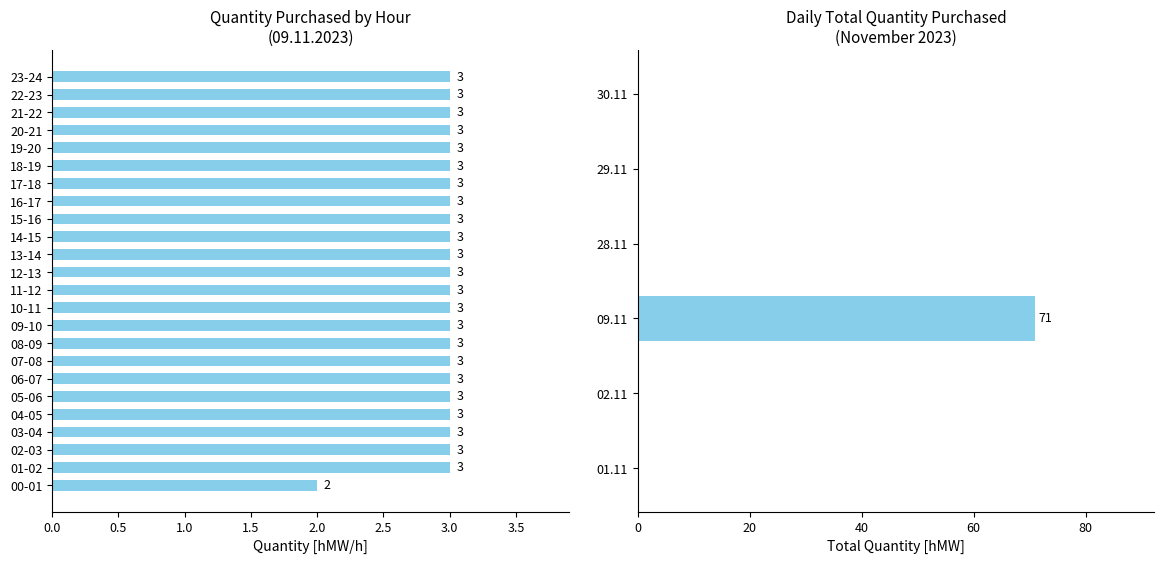

How many positive values are there?

1